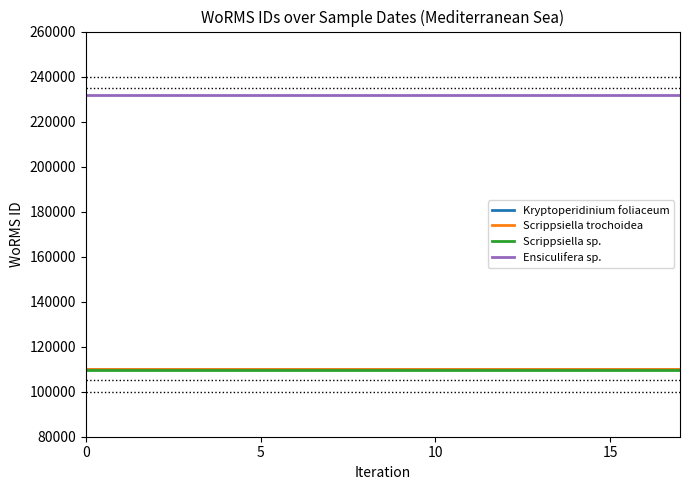

How many lines are shown in the chart?

4